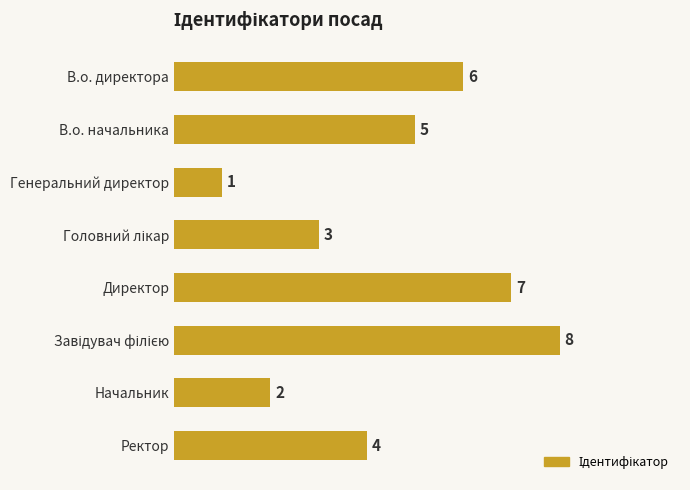

Reading bottom to top, extract all data points from this chart.

4	2	8	7	3	1	5	6